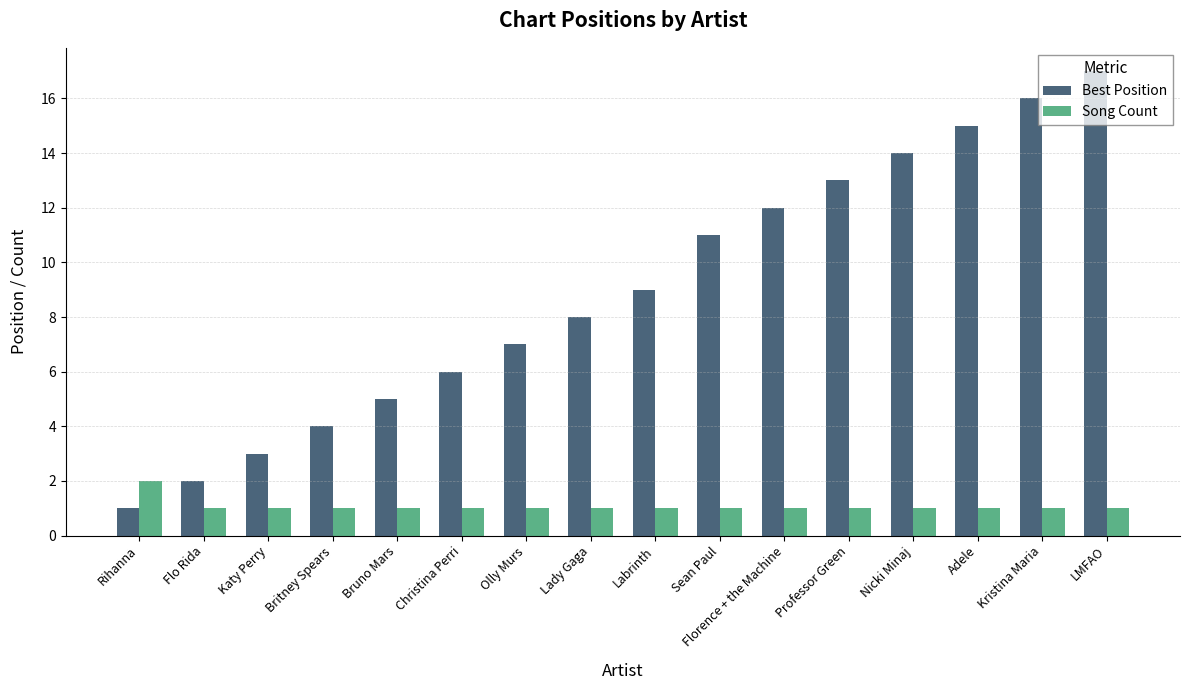

List the series in order of their peak value, lowest first.

Song Count, Best Position